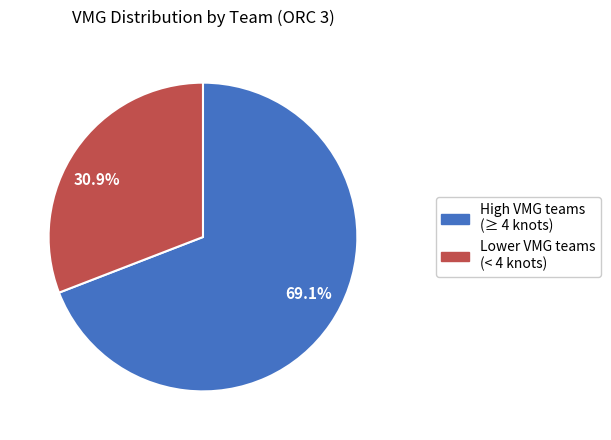

Is there a majority slice in this chart?

Yes